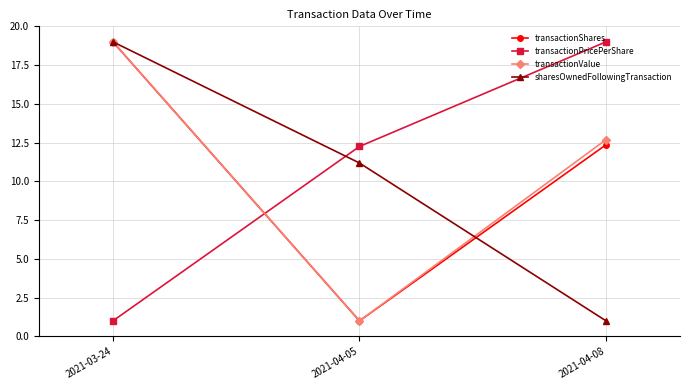

What is the smallest value displayed?

1.0